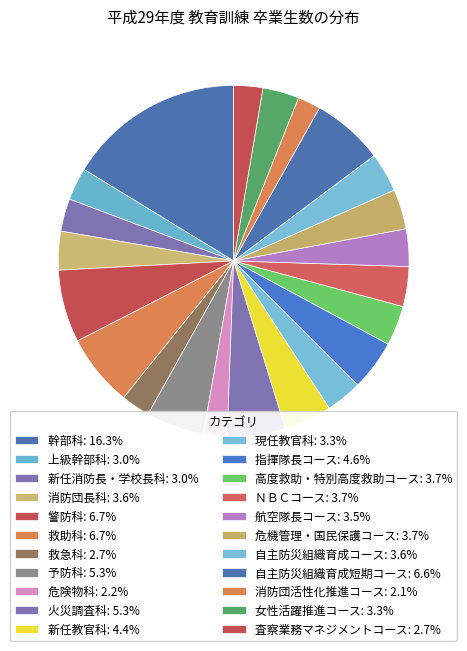

Is the sum of 警防科 and 消防団活性化推進コース greater than half?

No